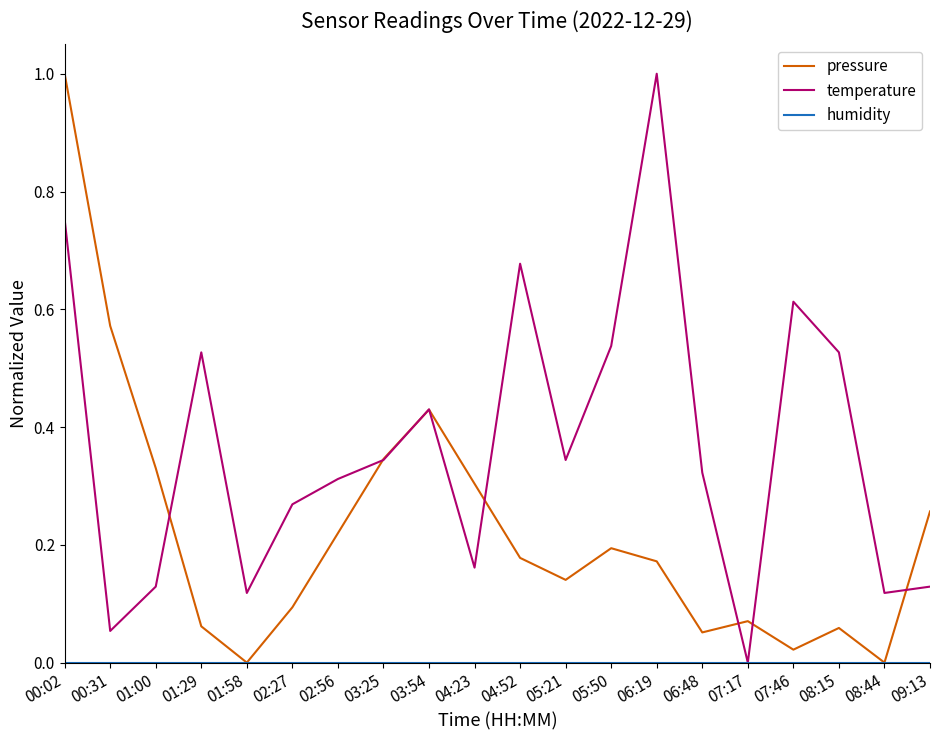

Is it true that pressure equals 0.0 at 08:44?

True